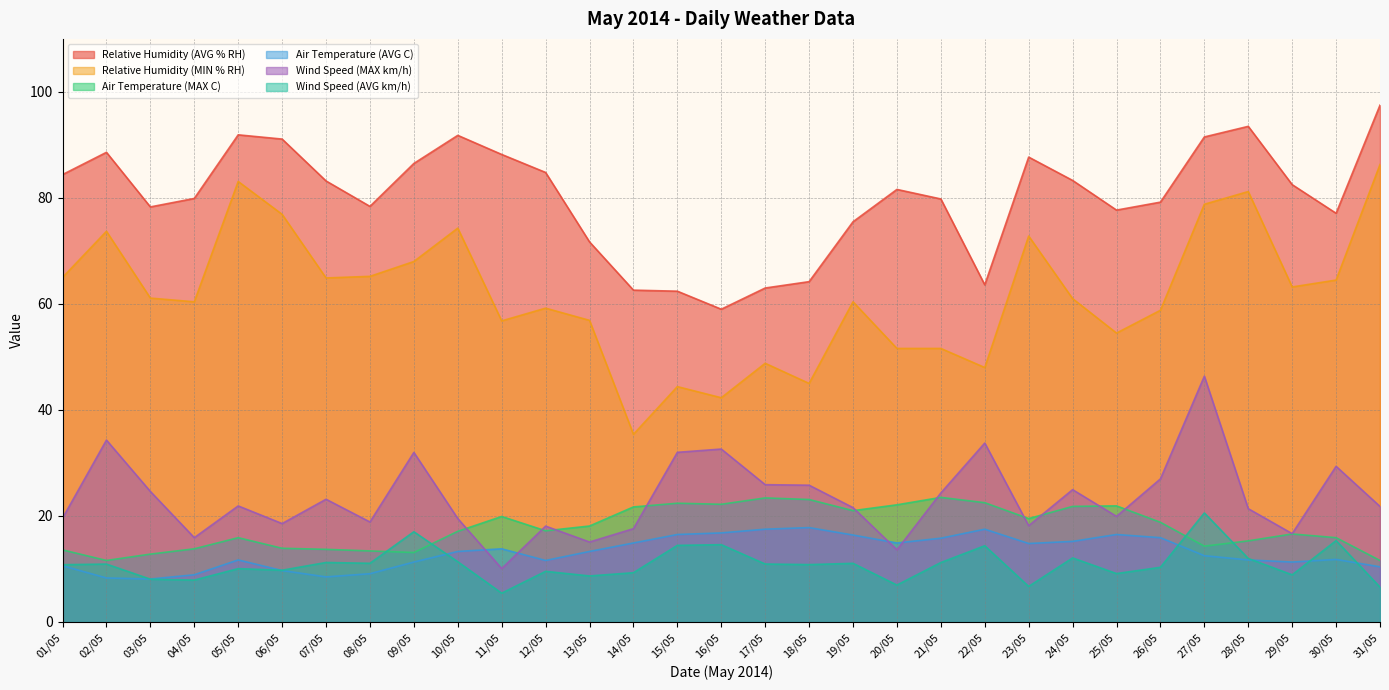

What is the greatest value displayed?

97.5